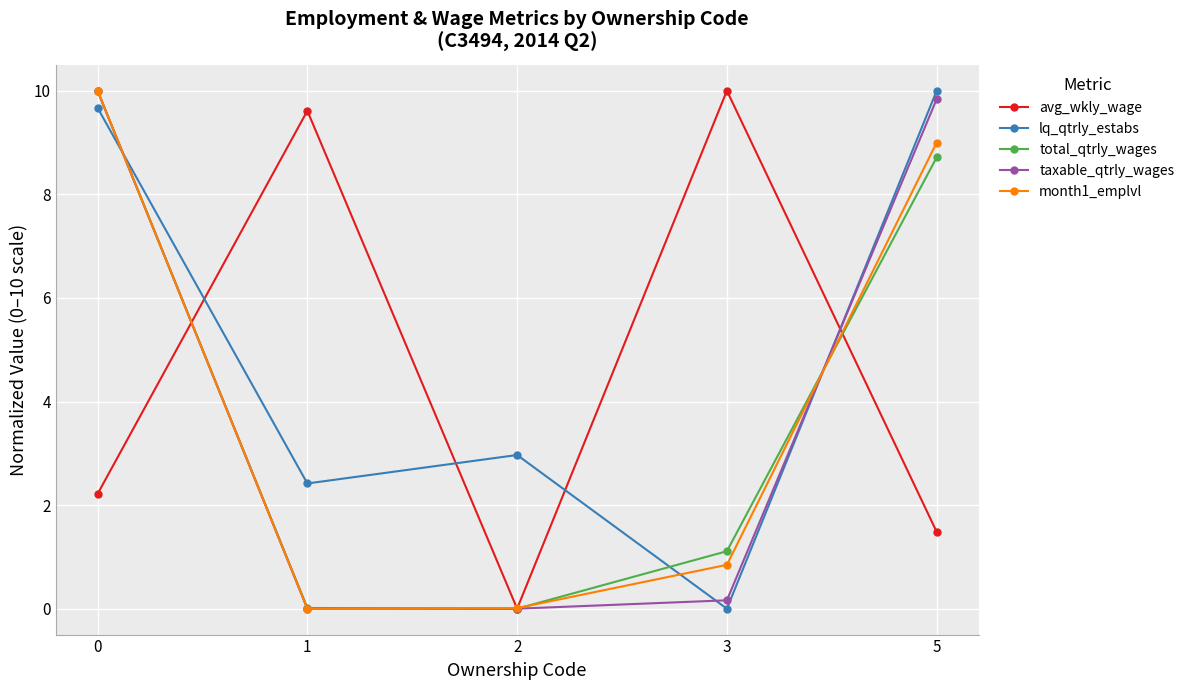

The taxable_qtrly_wages series shows 5.0 at 5. True or false?

False